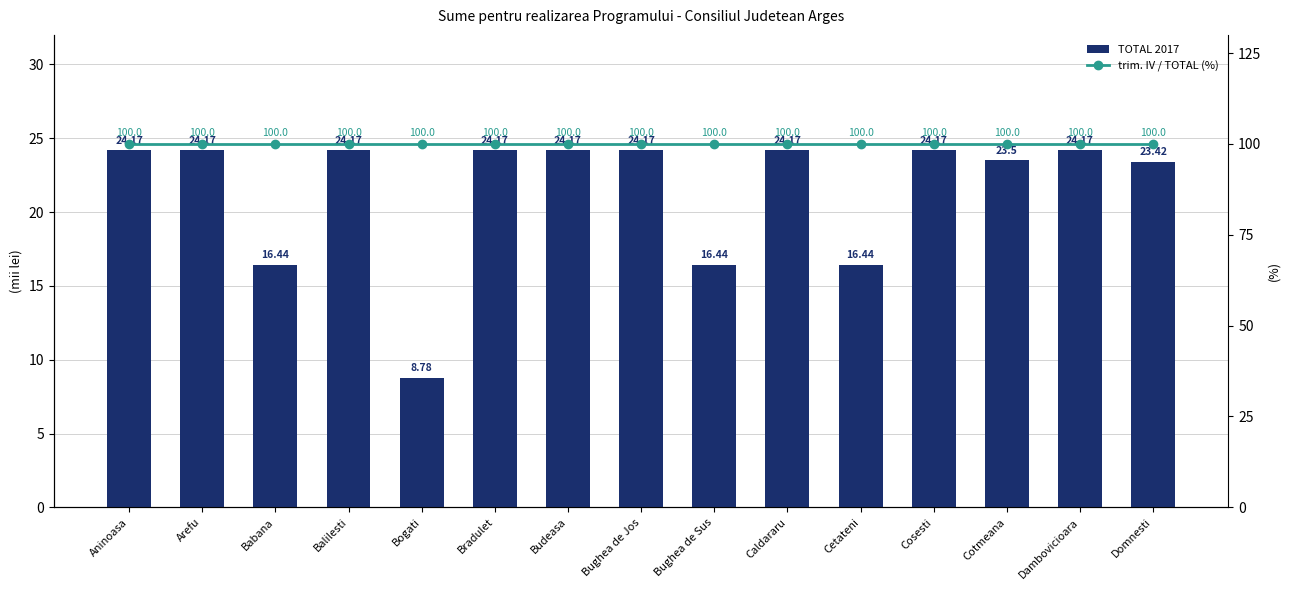

The TOTAL 2017 series shows 16.4 at Cetateni. True or false?

True